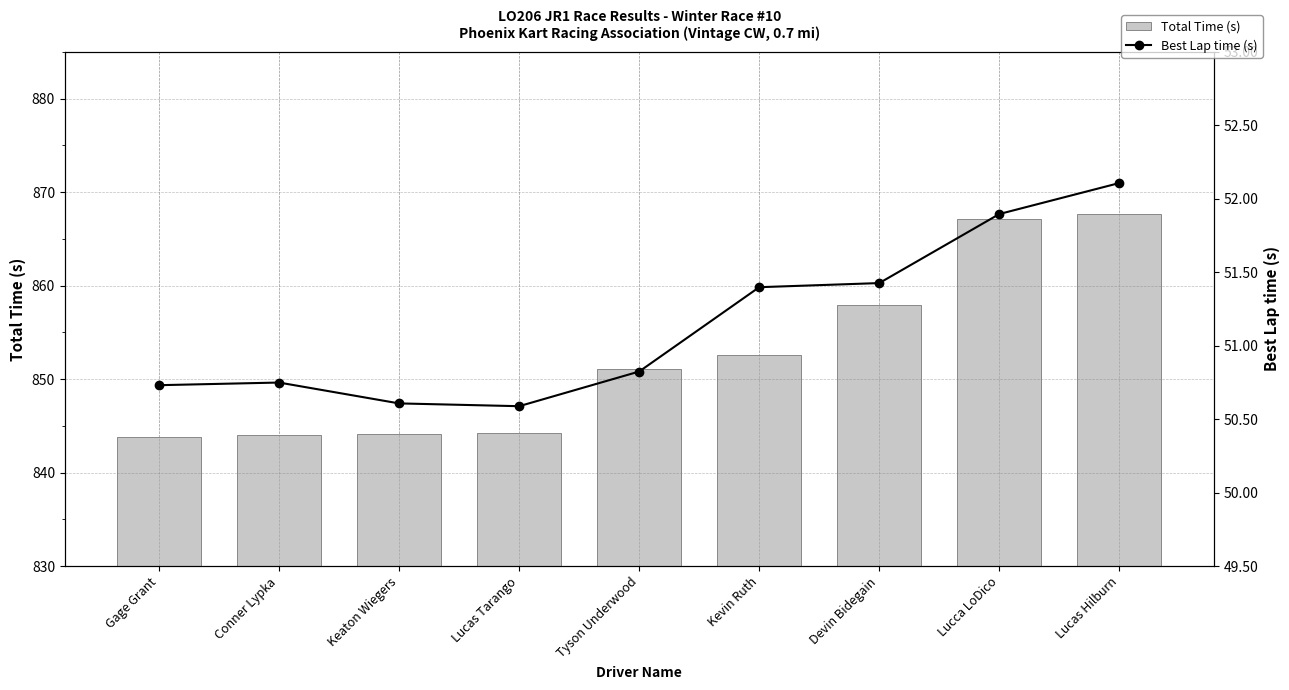

True or false: Total Time (s) has a value of 852.6 at Kevin Ruth.

True